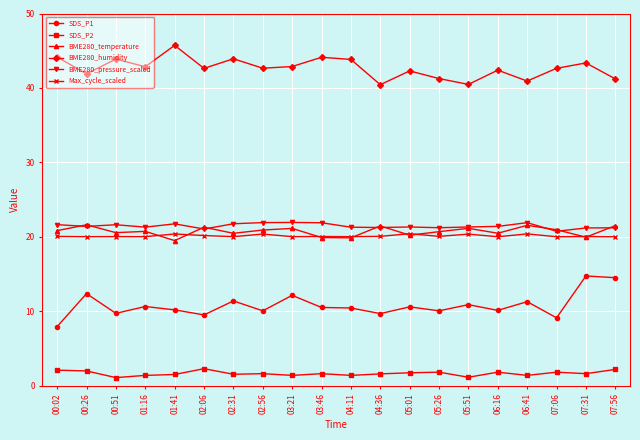

What is the sum of all BME280_temperature values?

414.9